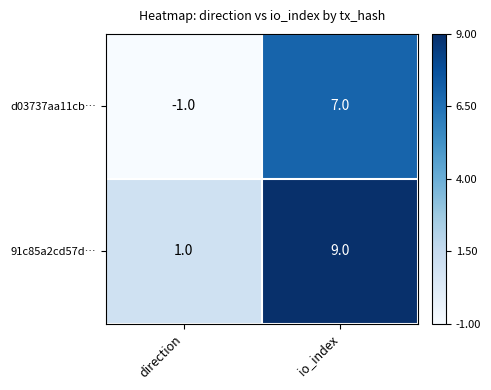

Reading left to right, list all the values displayed in this chart.

d03737aa11cb…: direction=-1	io_index=7
91c85a2cd57d…: direction=1	io_index=9